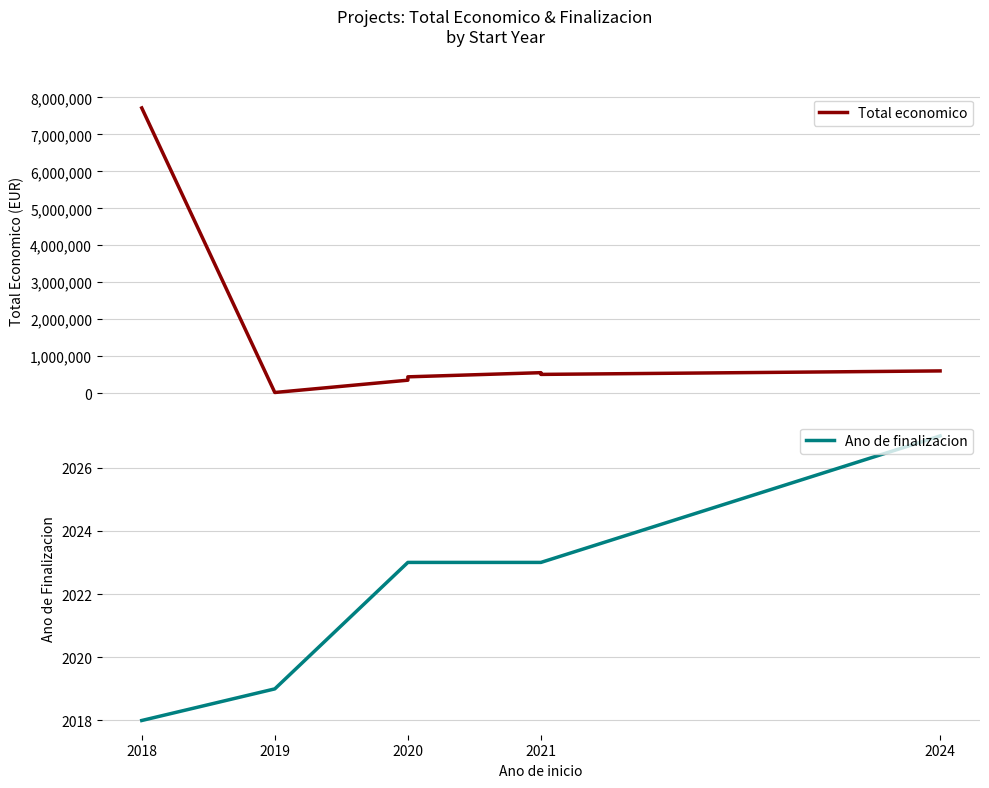

Which category has the highest value in the Total economico series?

2018